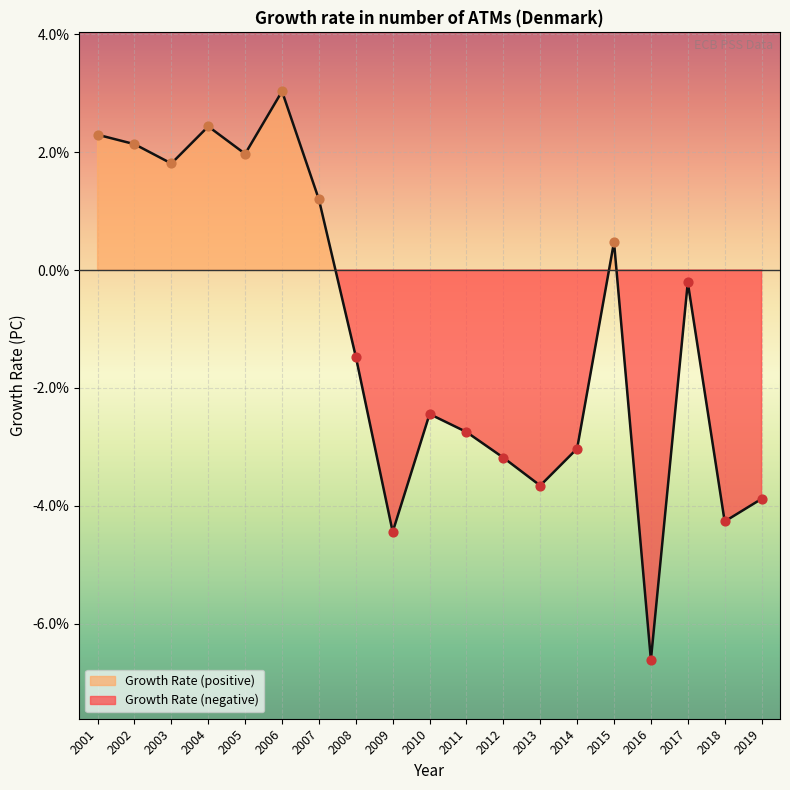

What is the change in value from 2005 to 2015?

-1.5